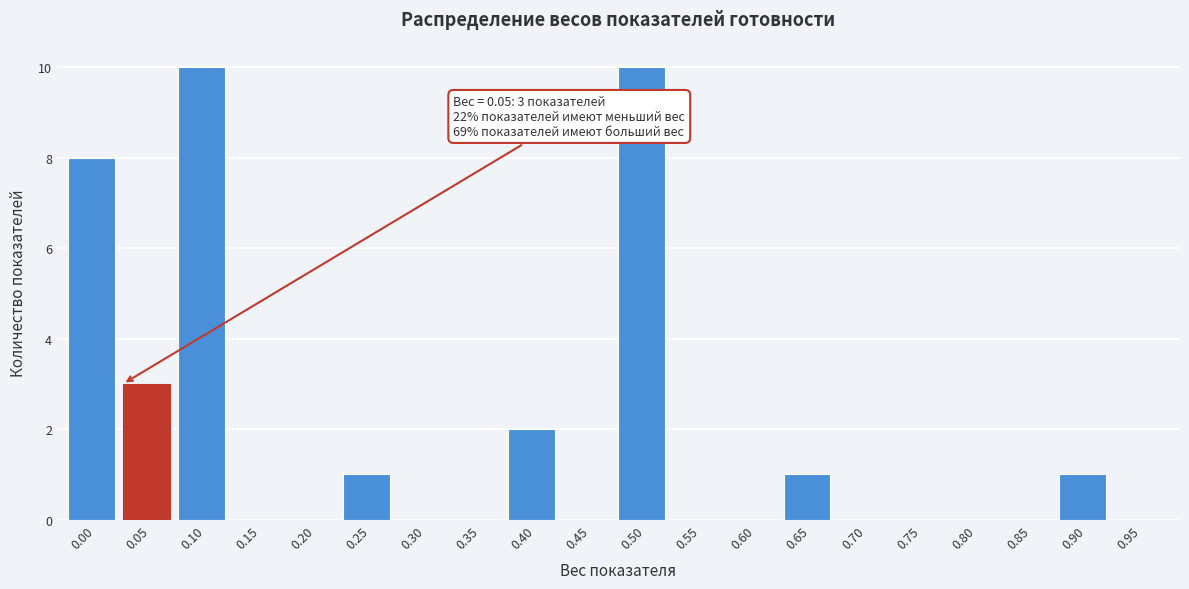

Reading left to right, extract all data points from this chart.

0.00=8	0.05=3	0.10=10	0.15=0	0.20=0	0.25=1	0.30=0	0.35=0	0.40=2	0.45=0	0.50=10	0.55=0	0.60=0	0.65=1	0.70=0	0.75=0	0.80=0	0.85=0	0.90=1	0.95=0